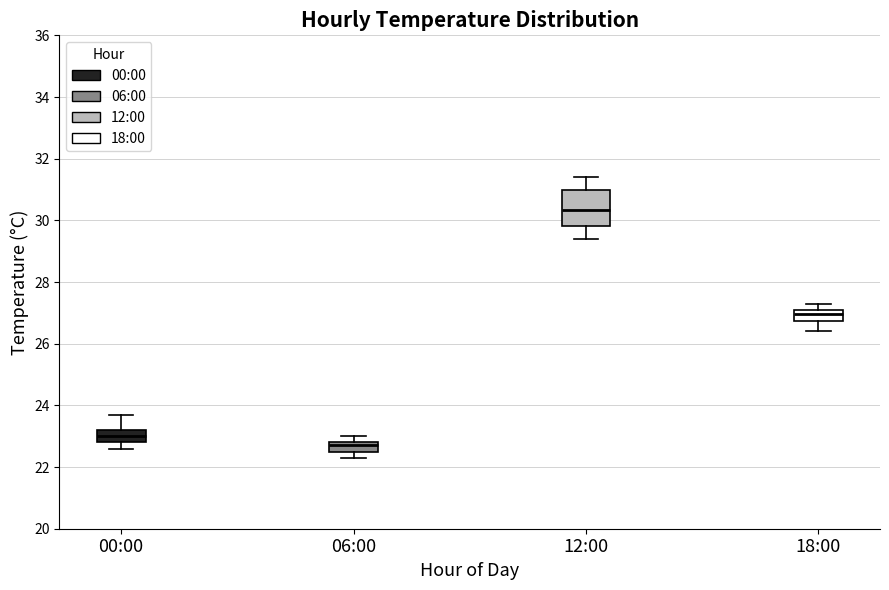

Which box's median line is the lowest?

06:00